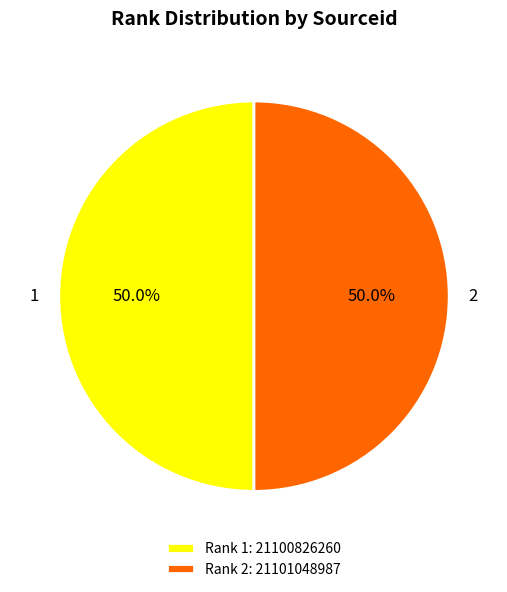

How many slices are in this pie chart?

2